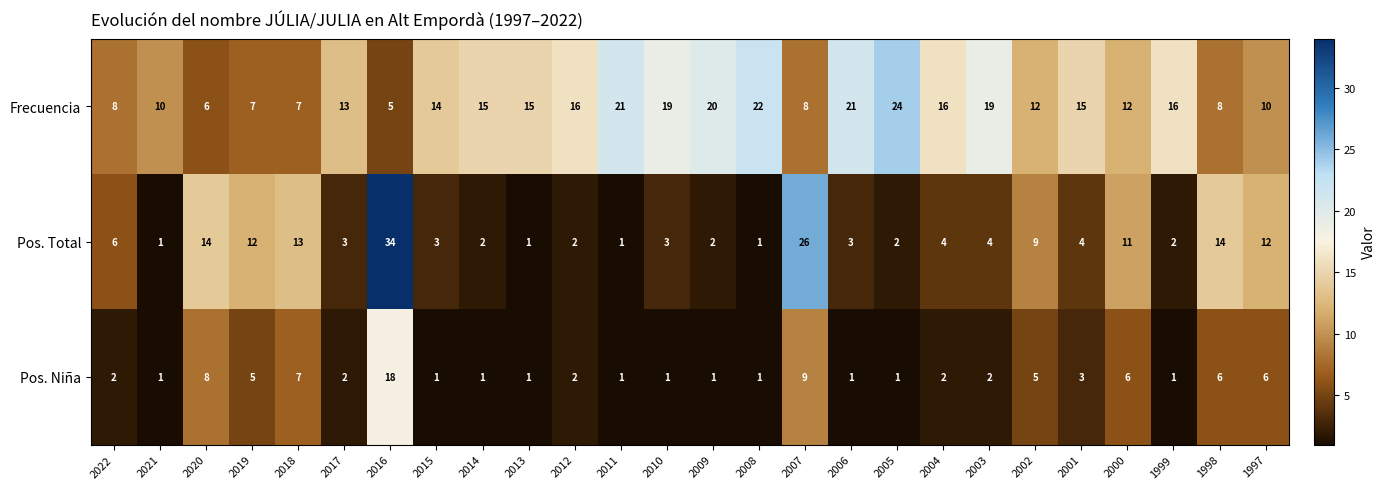

List the series in order of their peak value, highest first.

Pos. Total, Frecuencia, Pos. Niña